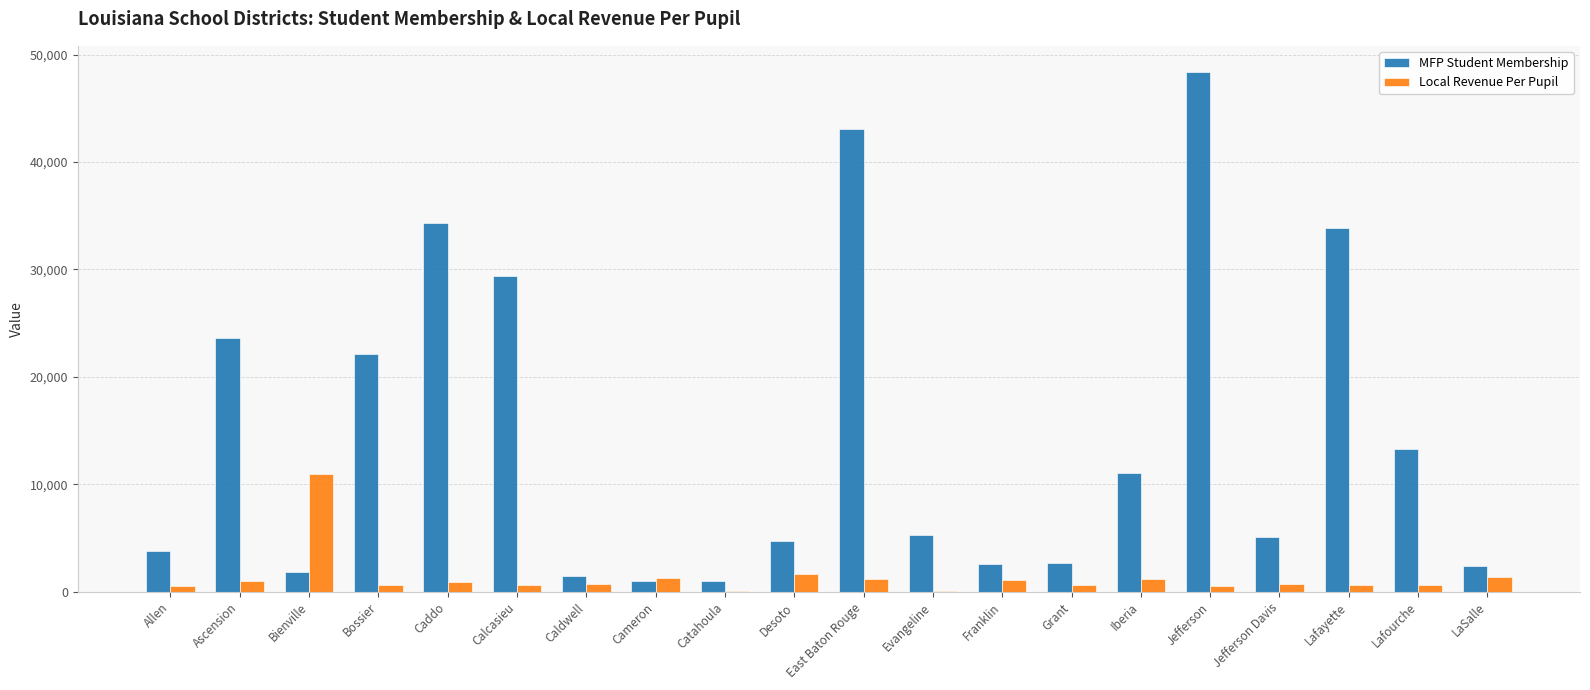

The value of Local Revenue Per Pupil at Lafayette is 647. True or false?

True